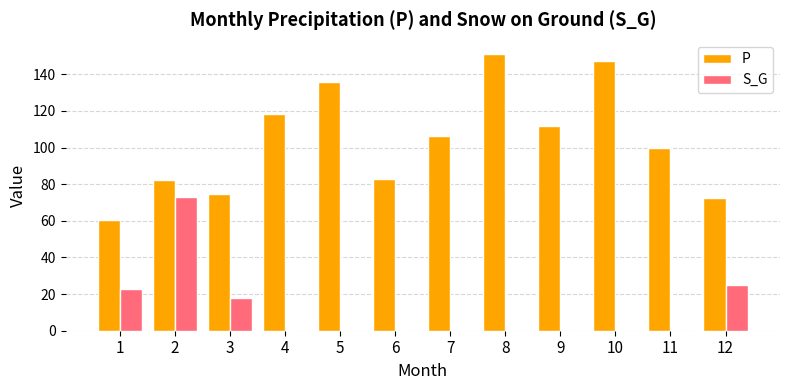

Which category has the highest value across all series?

8